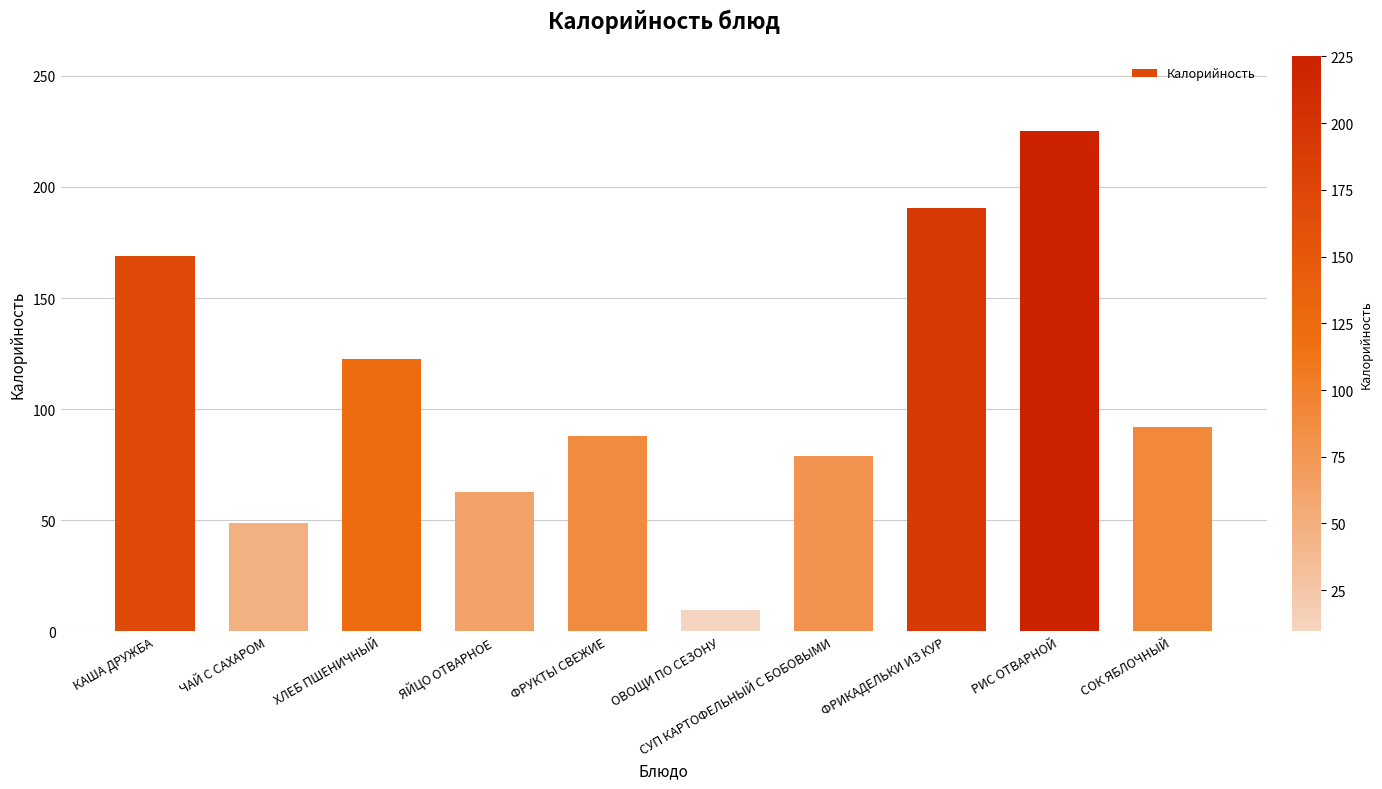

What is the difference between the maximum and minimum values?

215.5